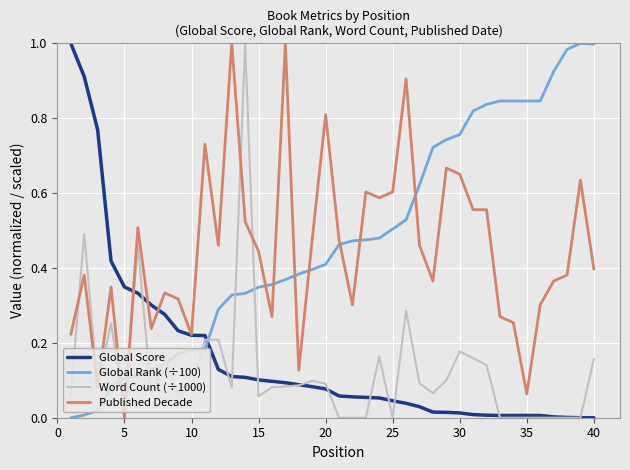

Is this an area chart (filled region under the line)?

No